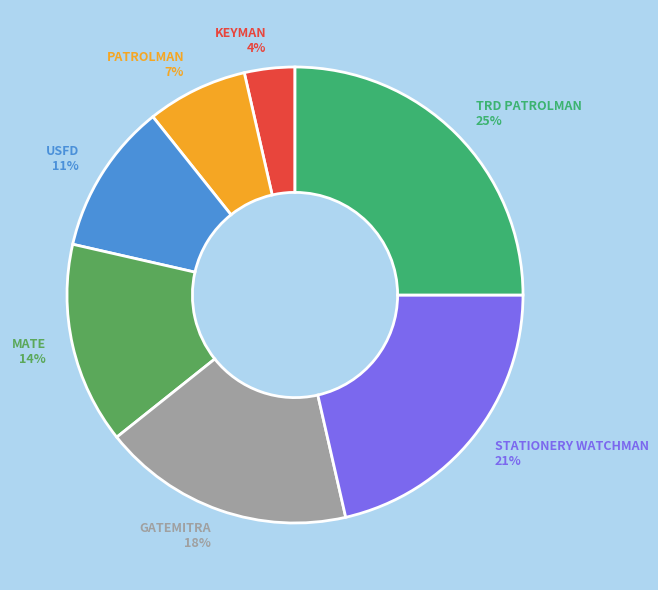

Is the sum of TRD PATROLMAN and USFD greater than half?

No